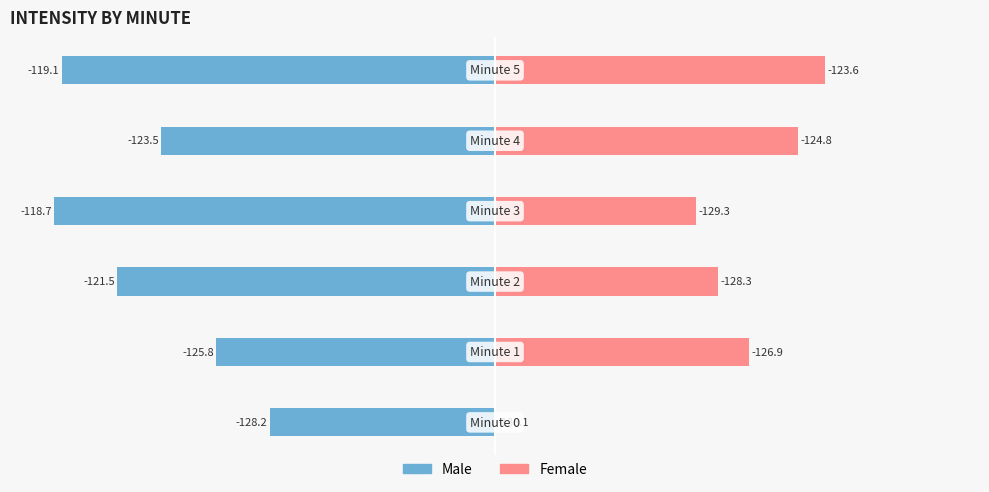

Which series changed the most between 2 and 3?

Male